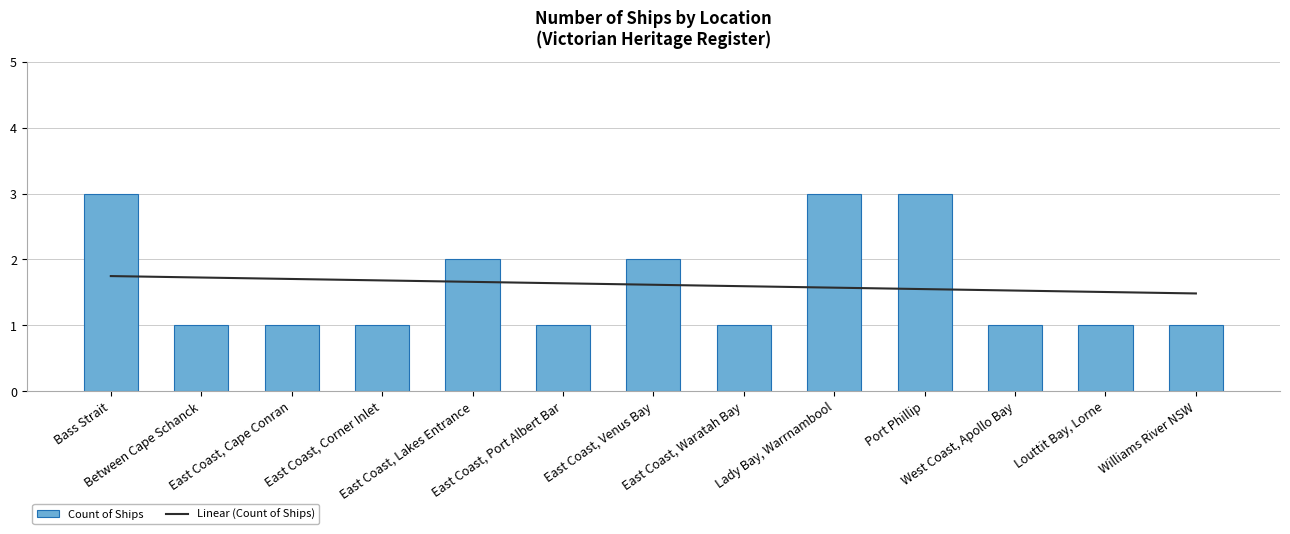

Is the value of Count of Ships at Bass Strait greater than the value of Linear (Count of Ships) at Between Cape Schanck?

Yes